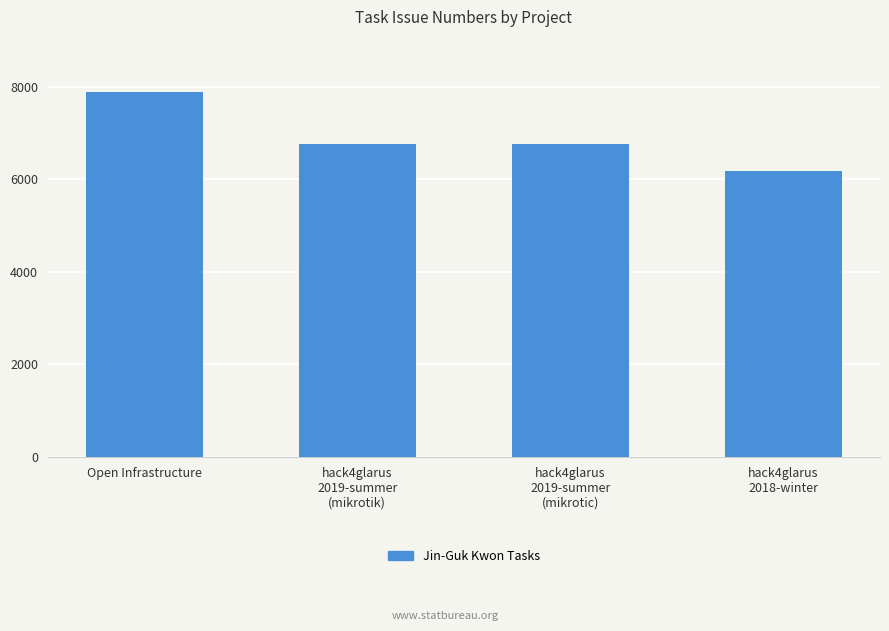

What is the value of the 3rd bar from the left?

6760